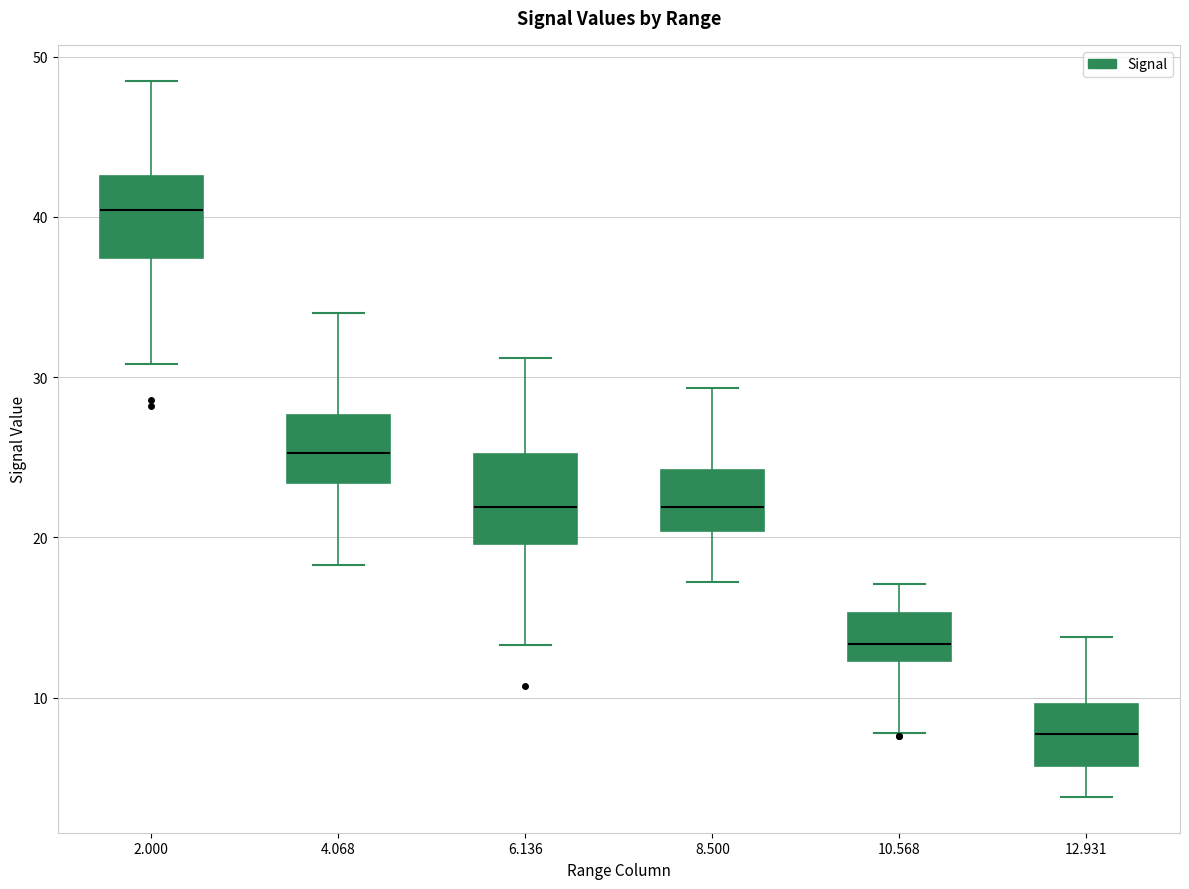

Where is the upper edge of the box at x = 12.931 on the y-axis? The values are not printed on the chart, so give them approximately, as read against the axis.

10